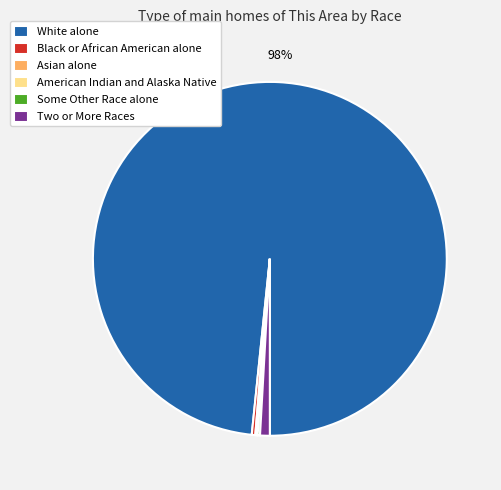

Does any single category account for the majority?

Yes